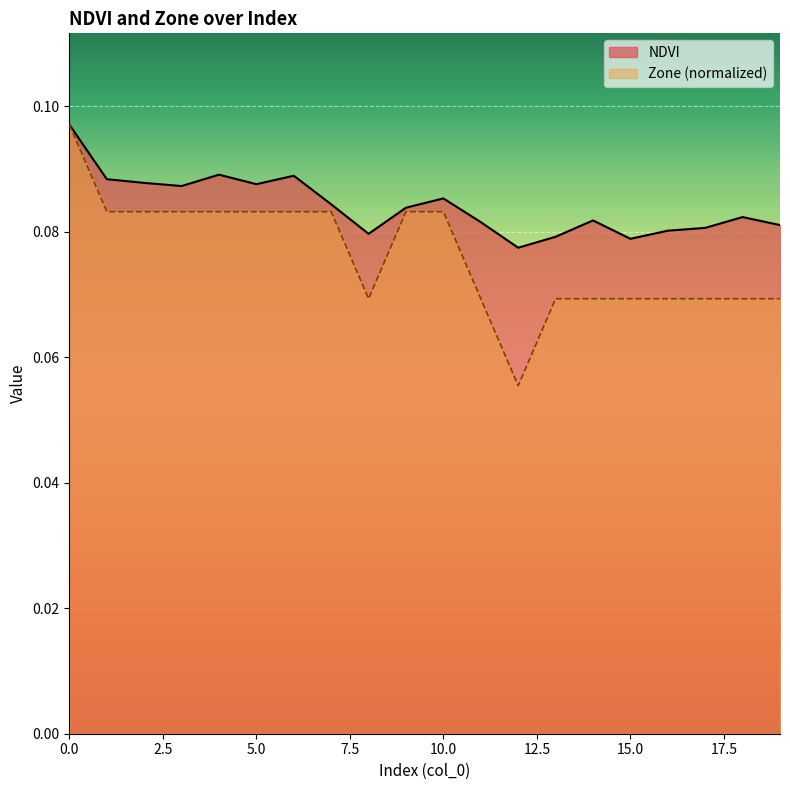

What is the minimum value for NDVI?

0.1